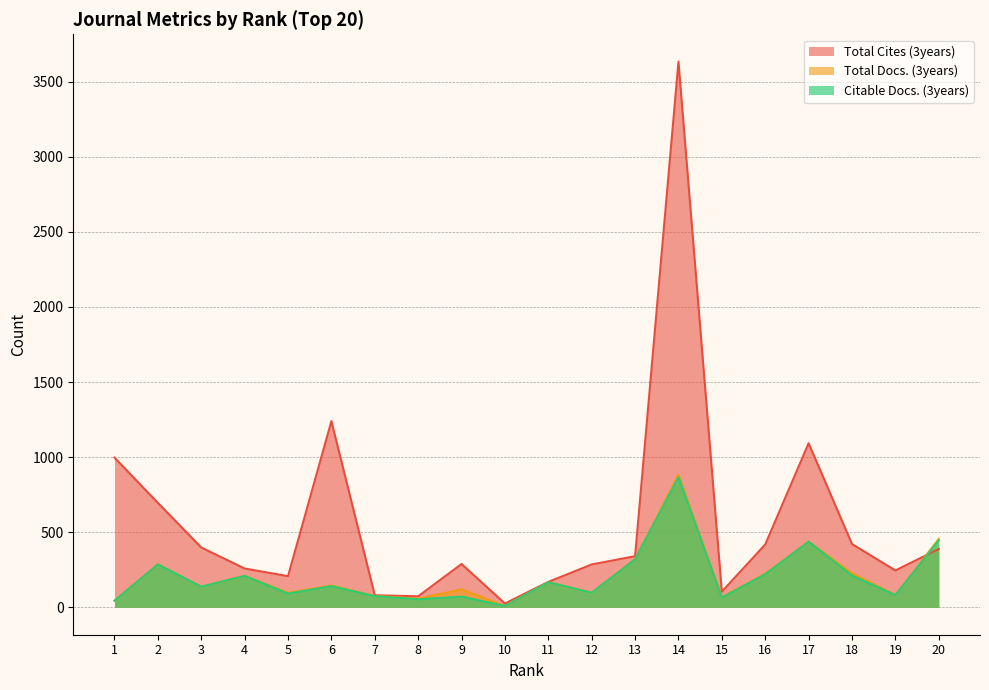

How many series are shown in this chart?

3